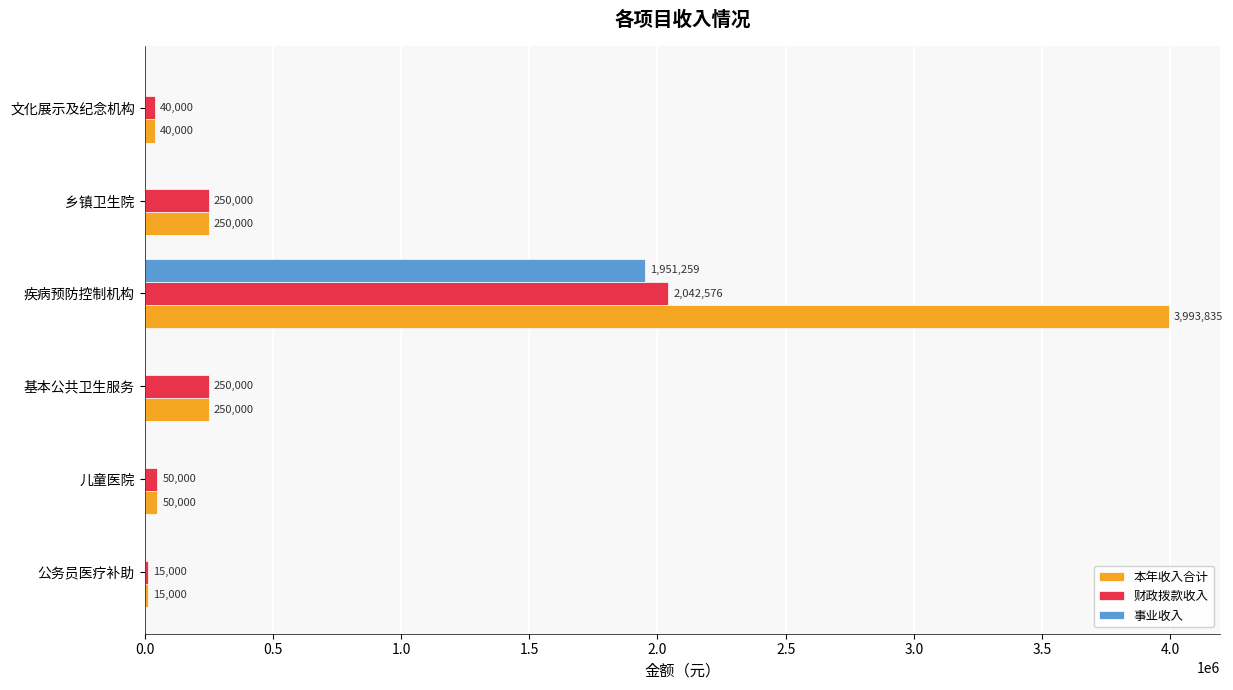

Which series has the largest total across all categories?

本年收入合计